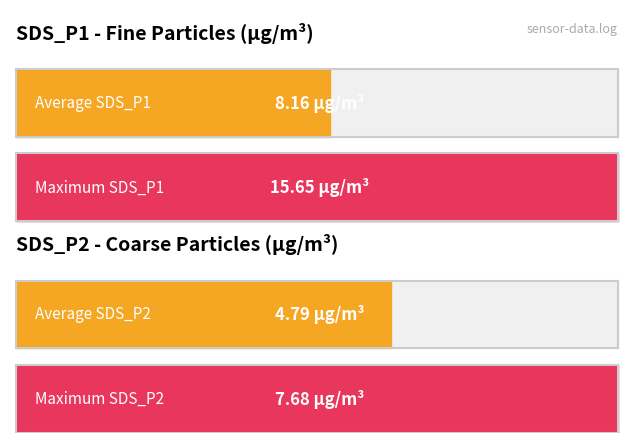

What are all the series names shown in the legend?

SDS_P1, SDS_P2